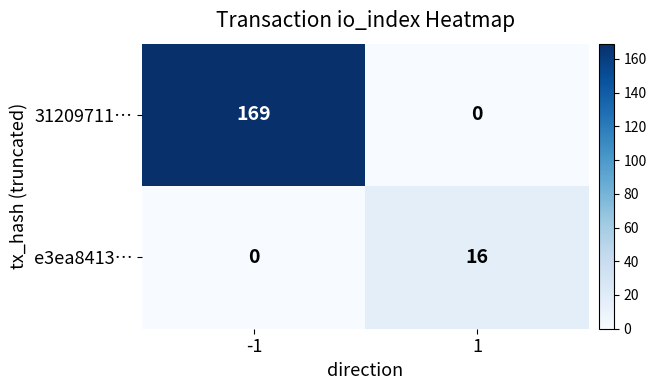

Reading left to right, what are all the values shown in this chart?

31209711…: -1=169	1=0
e3ea8413…: -1=0	1=16